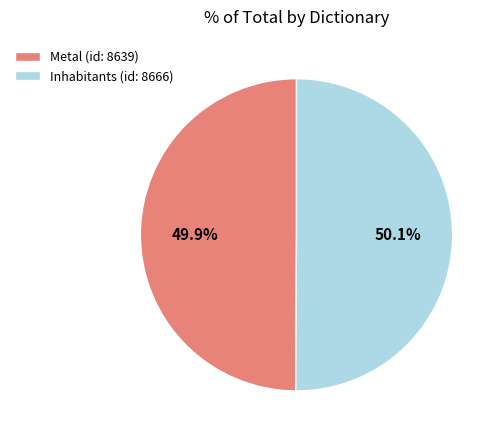

What is the ratio of the value at Metal (id: 8639) to the value at Inhabitants (id: 8666)?

1.0